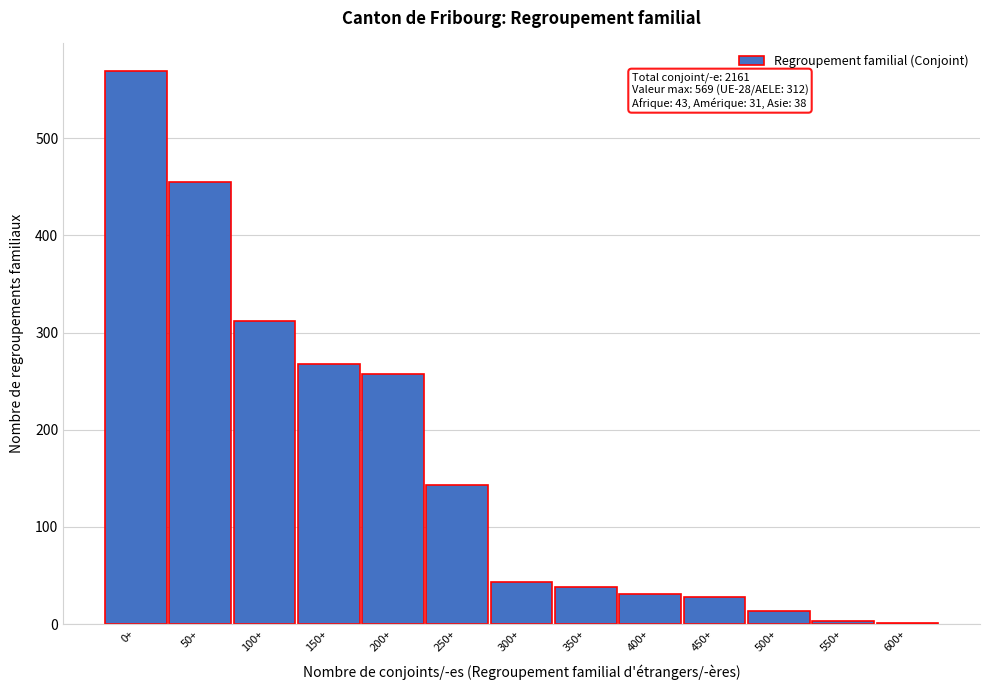

Which label corresponds to the largest value in the chart?

0+